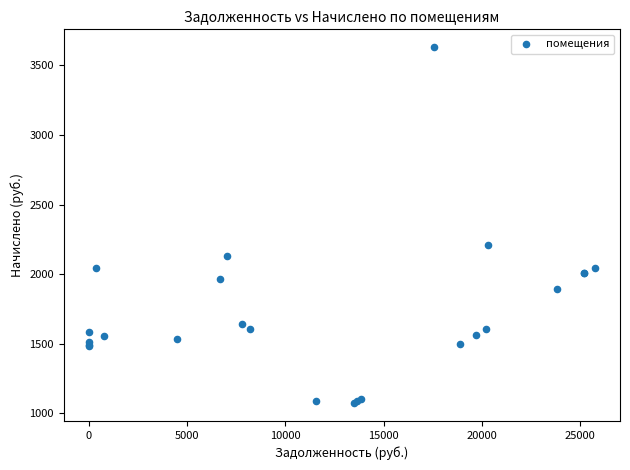

What Y value in the scatter plot is closest to 2351?

2207.9